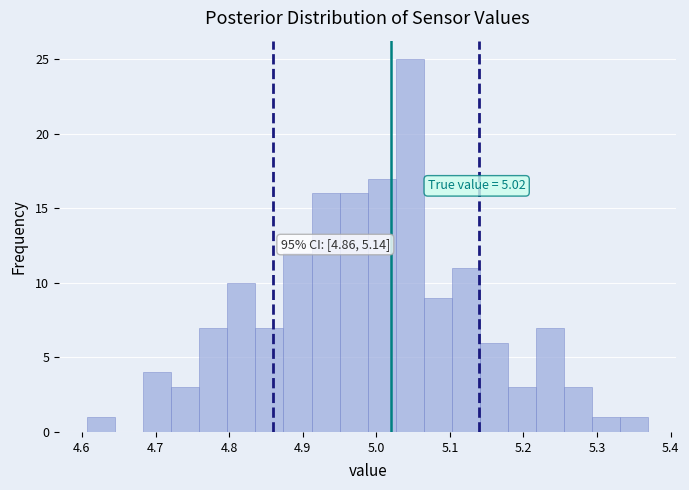

Read against the x-axis, roughly where is the centre of the tallest bar?

5.05